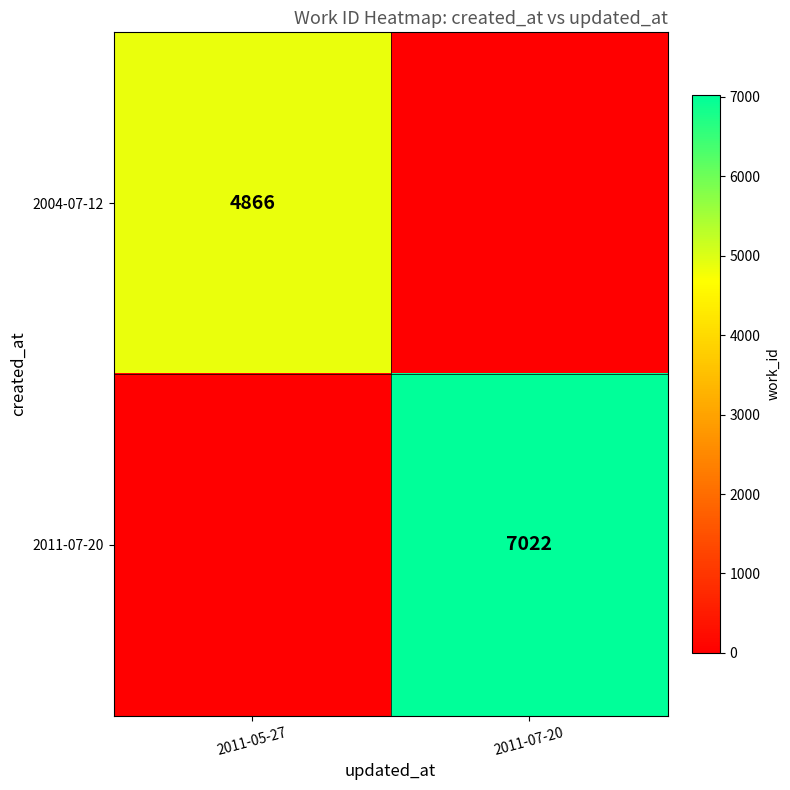

Is the value of 2011-07-20 at 2011-07-20 greater than the value of 2004-07-12 at 2011-05-27?

Yes